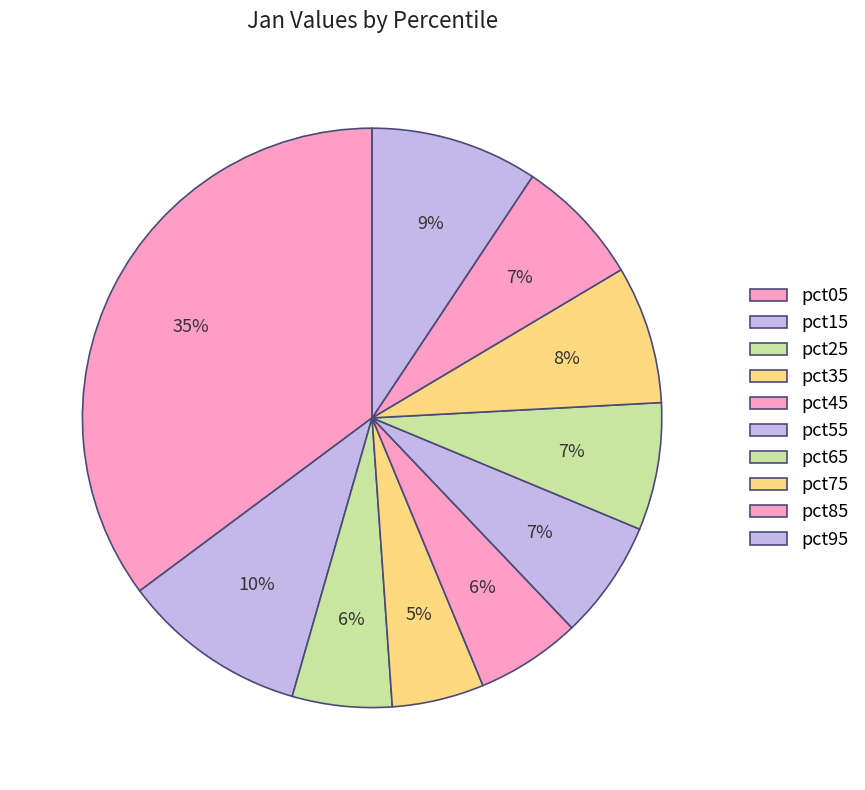

How many segments does this pie chart have?

10